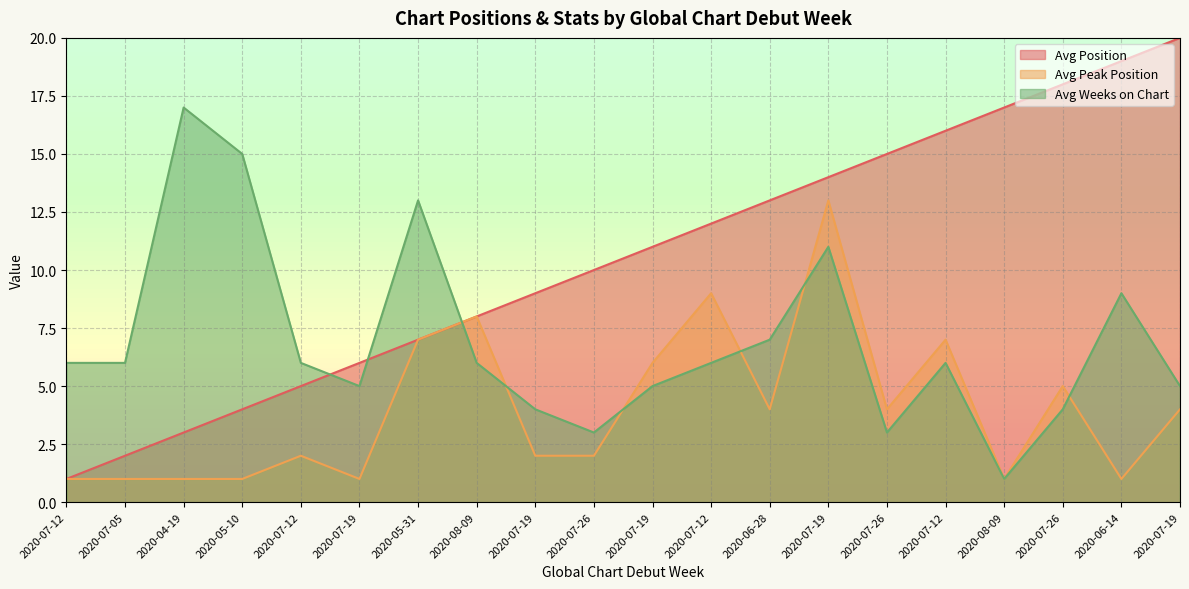

Reading left to right, extract all data points from this chart.

Avg Position: 2020-07-12=1	2020-07-05=2	2020-04-19=3	2020-05-10=4	2020-07-12=5	2020-07-19=6	2020-05-31=7	2020-08-09=8	2020-07-19=9	2020-07-26=10	2020-07-19=11	2020-07-12=12	2020-06-28=13	2020-07-19=14	2020-07-26=15	2020-07-12=16	2020-08-09=17	2020-07-26=18	2020-06-14=19	2020-07-19=20
Avg Peak Position: 2020-07-12=1	2020-07-05=1	2020-04-19=1	2020-05-10=1	2020-07-12=2	2020-07-19=1	2020-05-31=7	2020-08-09=8	2020-07-19=2	2020-07-26=2	2020-07-19=6	2020-07-12=9	2020-06-28=4	2020-07-19=13	2020-07-26=4	2020-07-12=7	2020-08-09=1	2020-07-26=5	2020-06-14=1	2020-07-19=4
Avg Weeks on Chart: 2020-07-12=6	2020-07-05=6	2020-04-19=17	2020-05-10=15	2020-07-12=6	2020-07-19=5	2020-05-31=13	2020-08-09=6	2020-07-19=4	2020-07-26=3	2020-07-19=5	2020-07-12=6	2020-06-28=7	2020-07-19=11	2020-07-26=3	2020-07-12=6	2020-08-09=1	2020-07-26=4	2020-06-14=9	2020-07-19=5